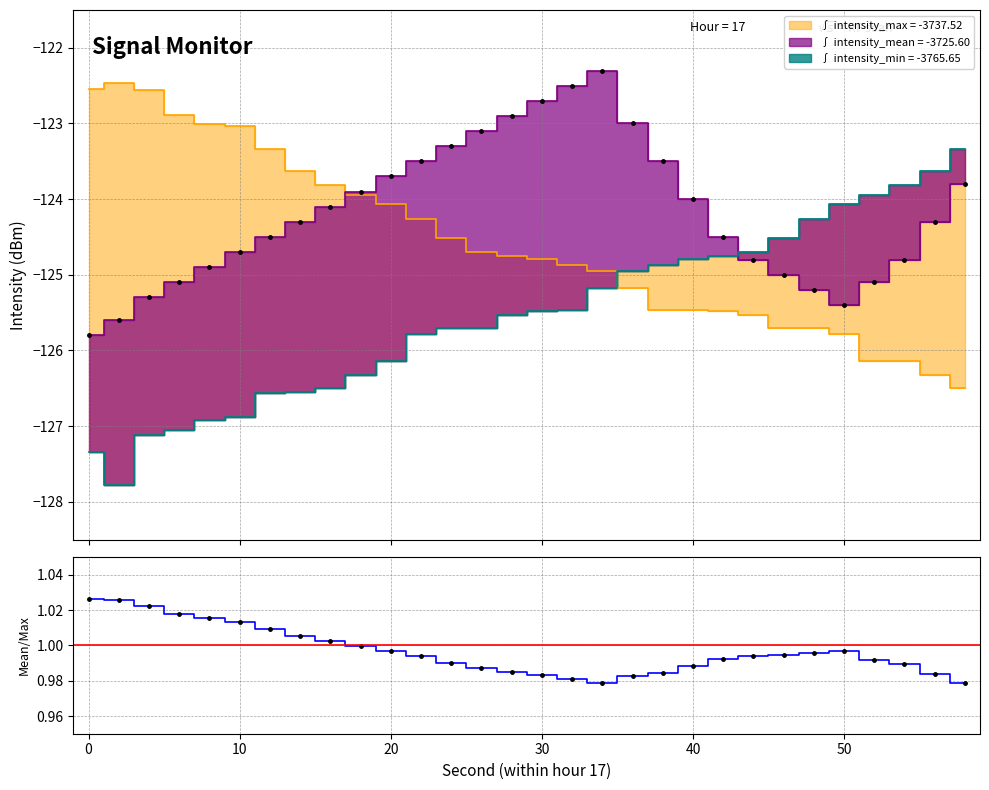

True or false: intensity_max has more than 2 points higher than both neighbors.

False